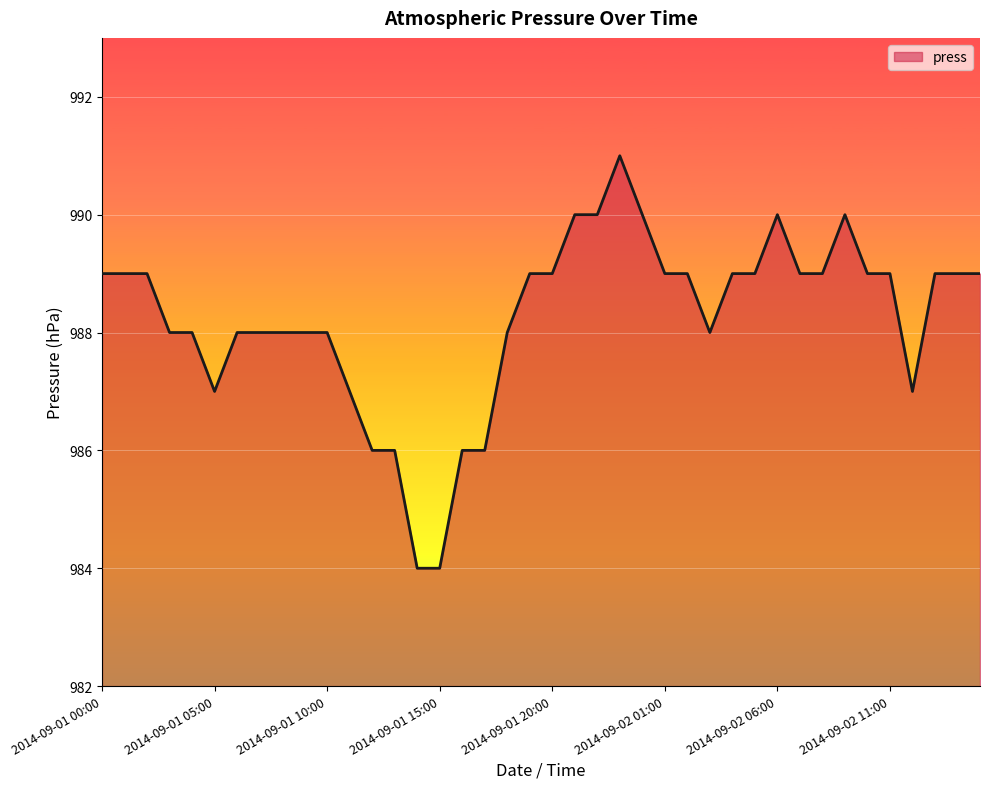

What is the smallest value displayed?

984